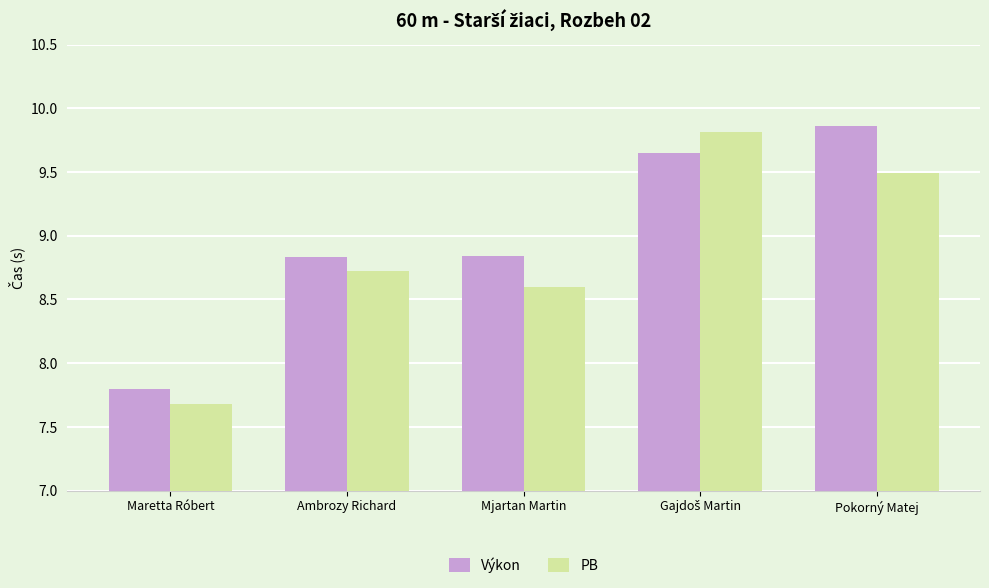

What is the sum of the PB values at Maretta Róbert and Pokorný Matej?

17.2